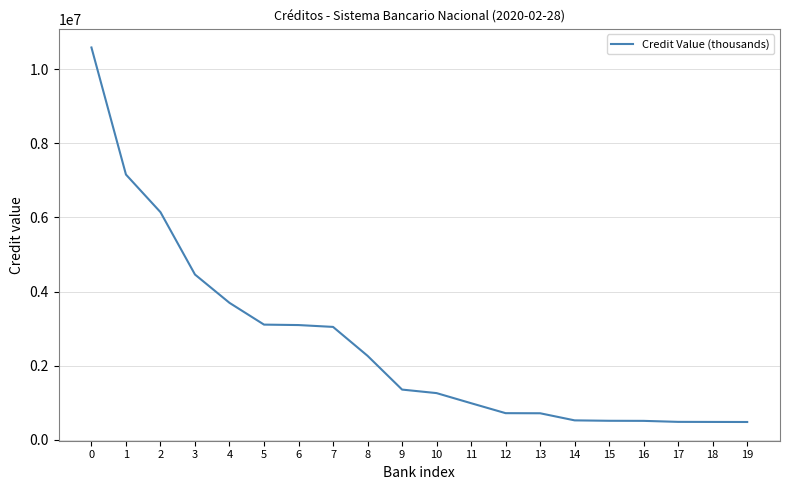

Is it true that the value at 8 is 2266315.4?

True